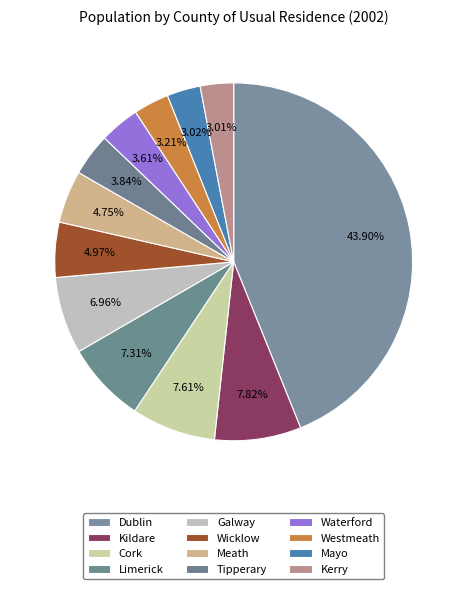

How many slices are in this pie chart?

12